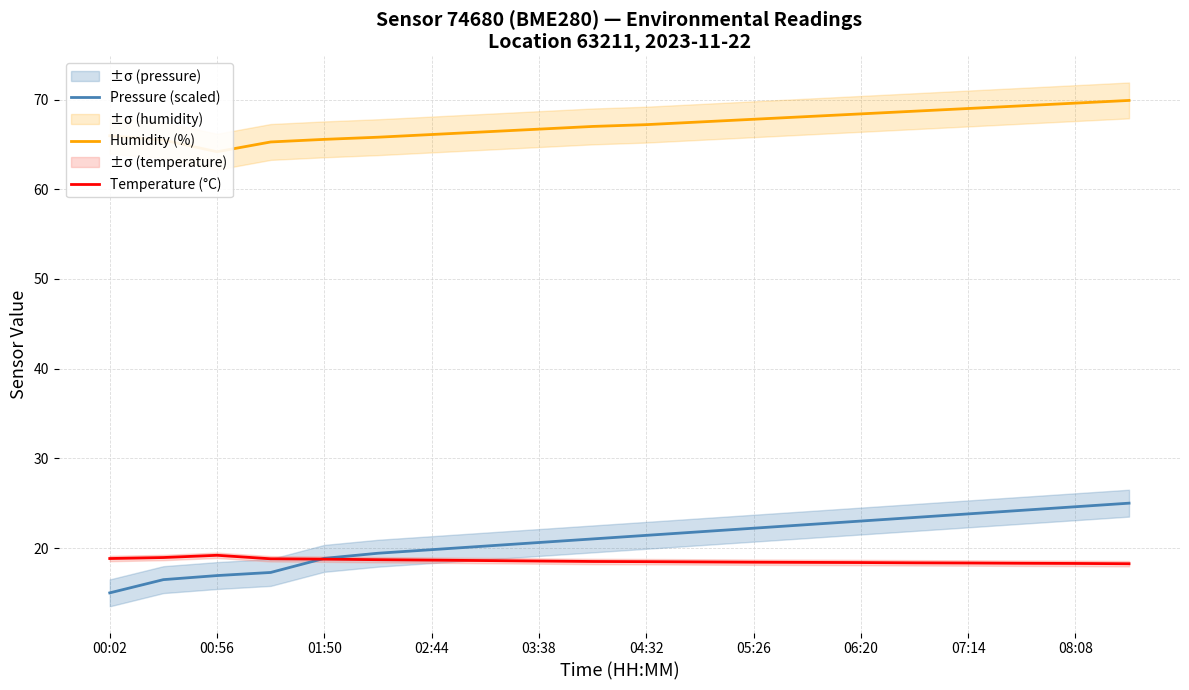

Does the chart have visible grid lines?

Yes